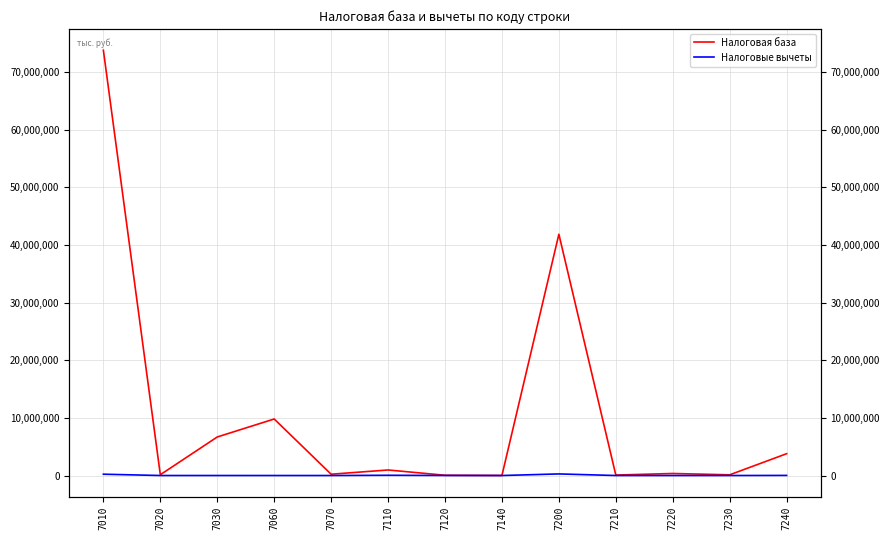

Between 7070 and 7200, which series saw the biggest shift?

Налоговая база